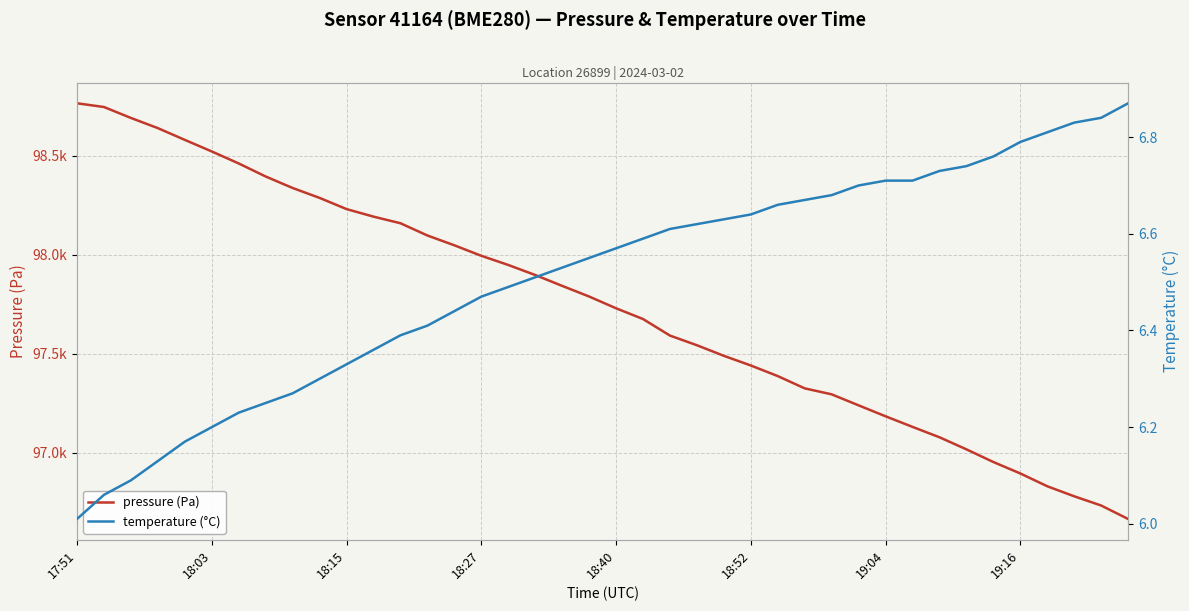

Reading left to right, transcribe all the data shown in this chart.

pressure (Pa): 98765.1	98746.3	98691.1	98639.6	98580.4	98521.9	98461.3	98395.4	98337.5	98287.4	98230.9	98192.8	98159.4	98097.6	98048.1	97995.1	97948.8	97898.1	97843.2	97789.5	97730.1	97675.9	97592.3	97543.4	97490.0	97441.2	97387.7	97325.7	97295.5	97239.9	97184.6	97131.2	97078.7	97017.7	96953.8	96896.0	96831.3	96780.6	96734.1	96666.1
temperature (°C): 6.0	6.1	6.1	6.1	6.2	6.2	6.2	6.2	6.3	6.3	6.3	6.4	6.4	6.4	6.4	6.5	6.5	6.5	6.5	6.5	6.6	6.6	6.6	6.6	6.6	6.6	6.7	6.7	6.7	6.7	6.7	6.7	6.7	6.7	6.8	6.8	6.8	6.8	6.8	6.9